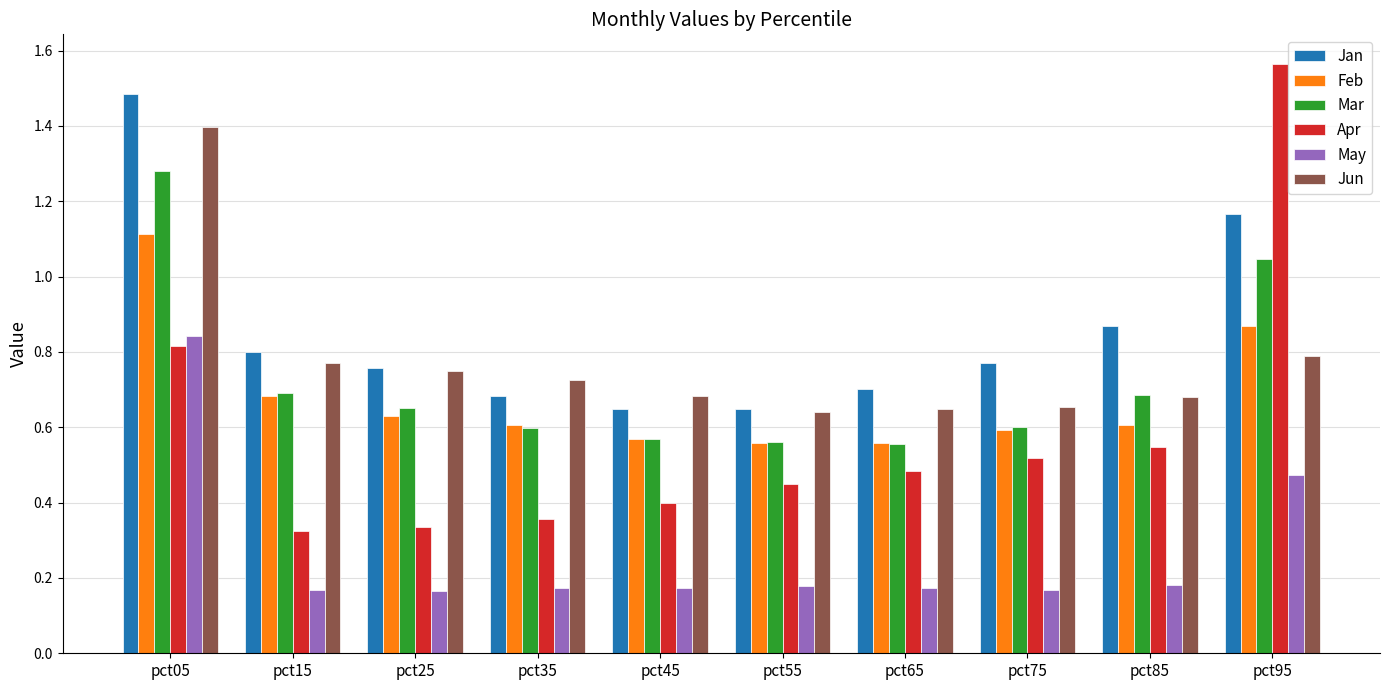

How many Apr values are between 0 and 1?

9